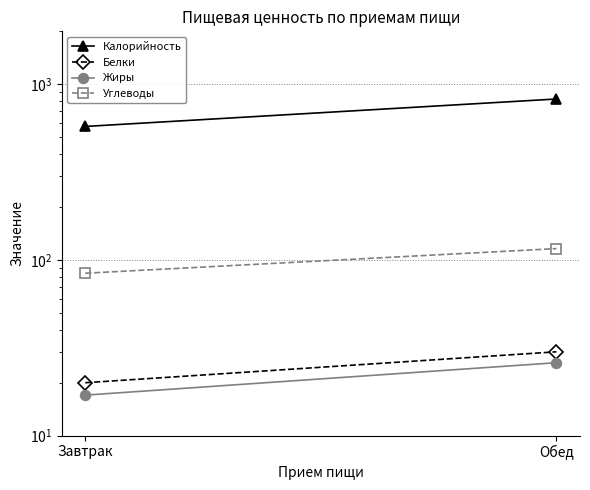

What value does the Жиры series have at Обед?

26